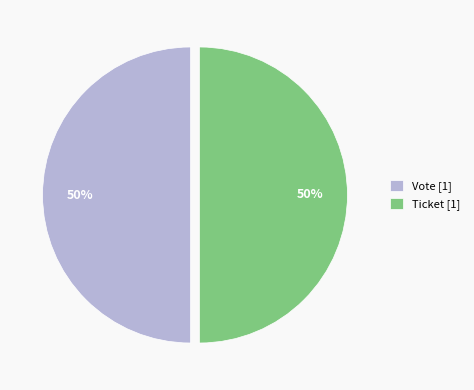

What is the ratio of the value at Vote [1] to the value at Ticket [1]?

1.0